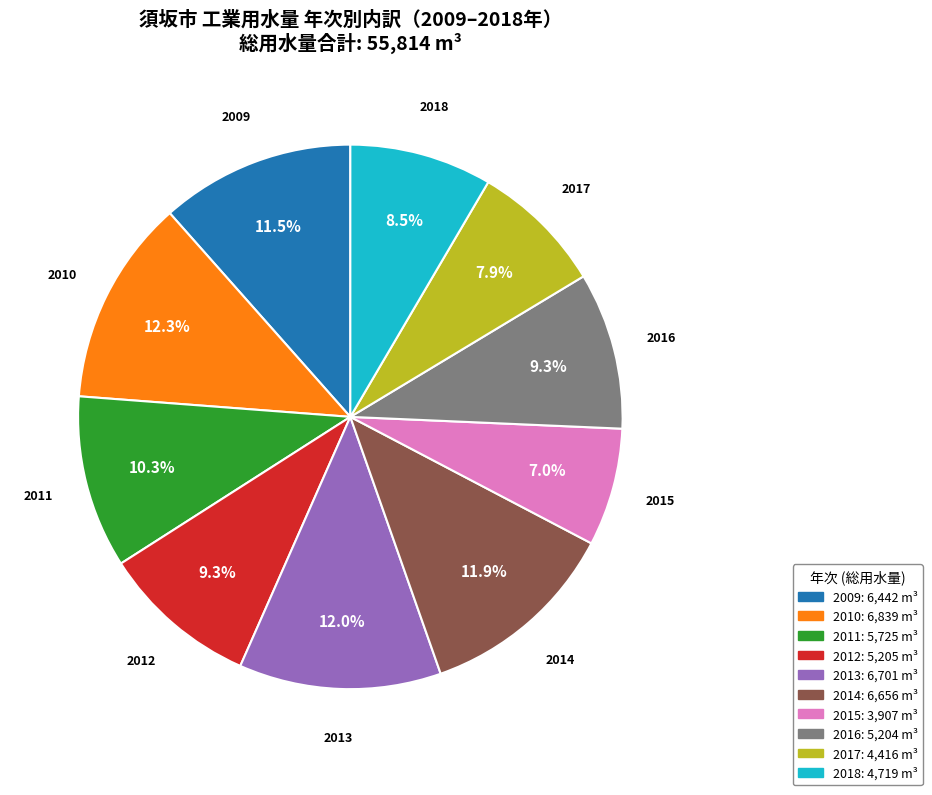

Which slice is the smallest?

2015